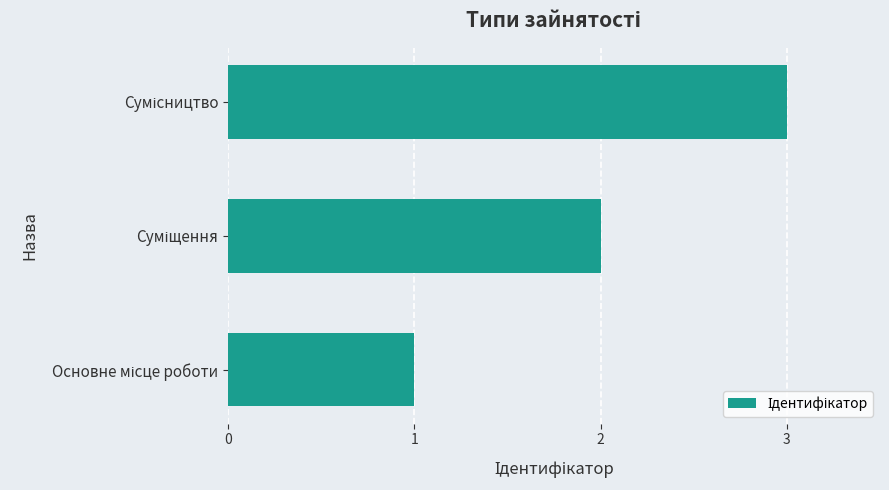

What is the greatest value displayed?

3